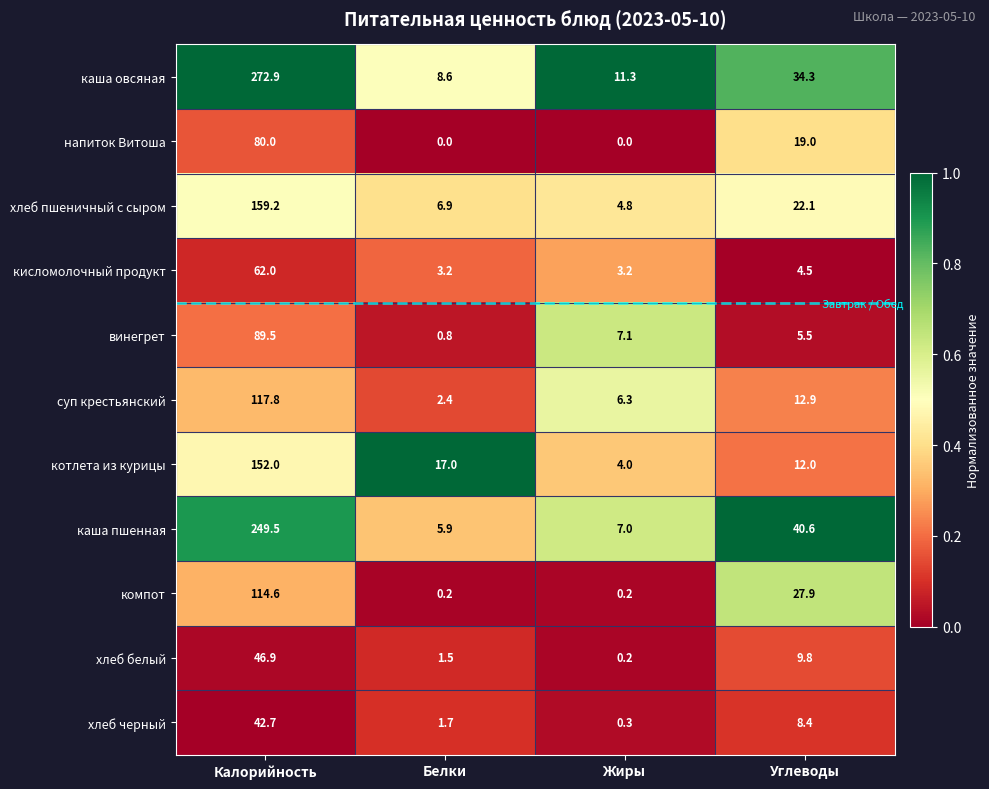

What is the sum of all каша пшенная values?

303.0